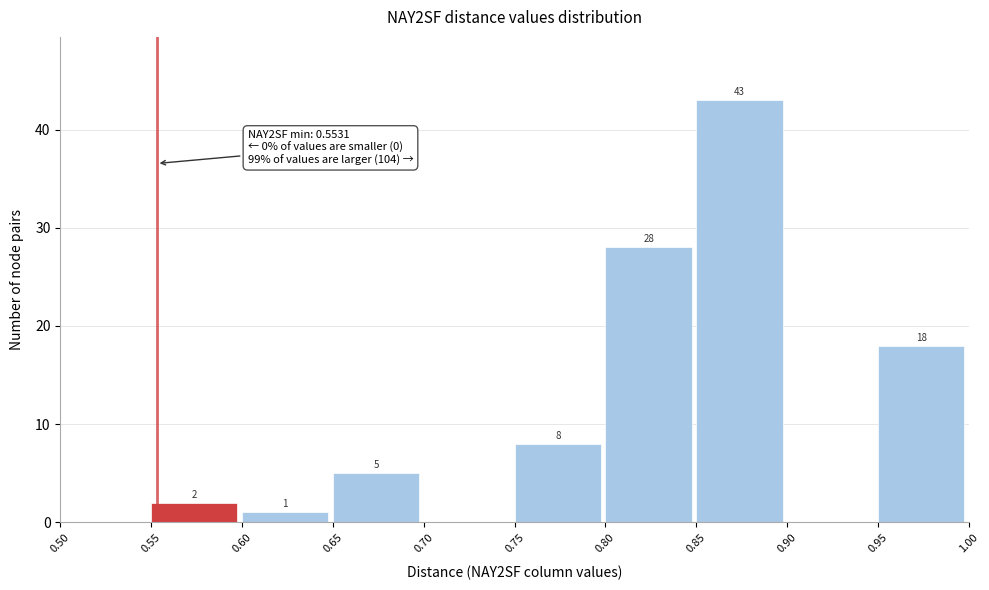

Which range on the x-axis has the tallest bar?

0.85 to 0.90